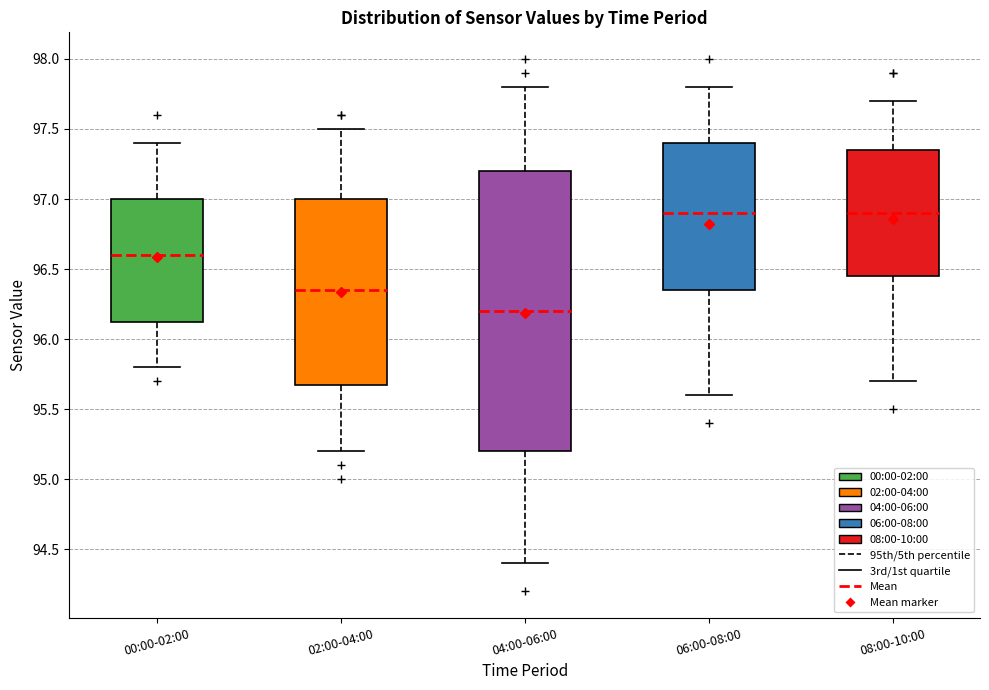

Reading left to right, read every box against the y-axis: the position of its median line, the range the box covers, and the ends of its whiskers. The values are not printed on the chart, so give them approximately, as read against the axis.

00:00-02:00: median 96.60, box 96.15 to 97.00, whiskers 95.80 to 97.40
02:00-04:00: median 96.35, box 95.70 to 97.00, whiskers 95.20 to 97.50
04:00-06:00: median 96.20, box 95.20 to 97.20, whiskers 94.40 to 97.80
06:00-08:00: median 96.90, box 96.35 to 97.40, whiskers 95.60 to 97.80
08:00-10:00: median 96.90, box 96.45 to 97.35, whiskers 95.70 to 97.70